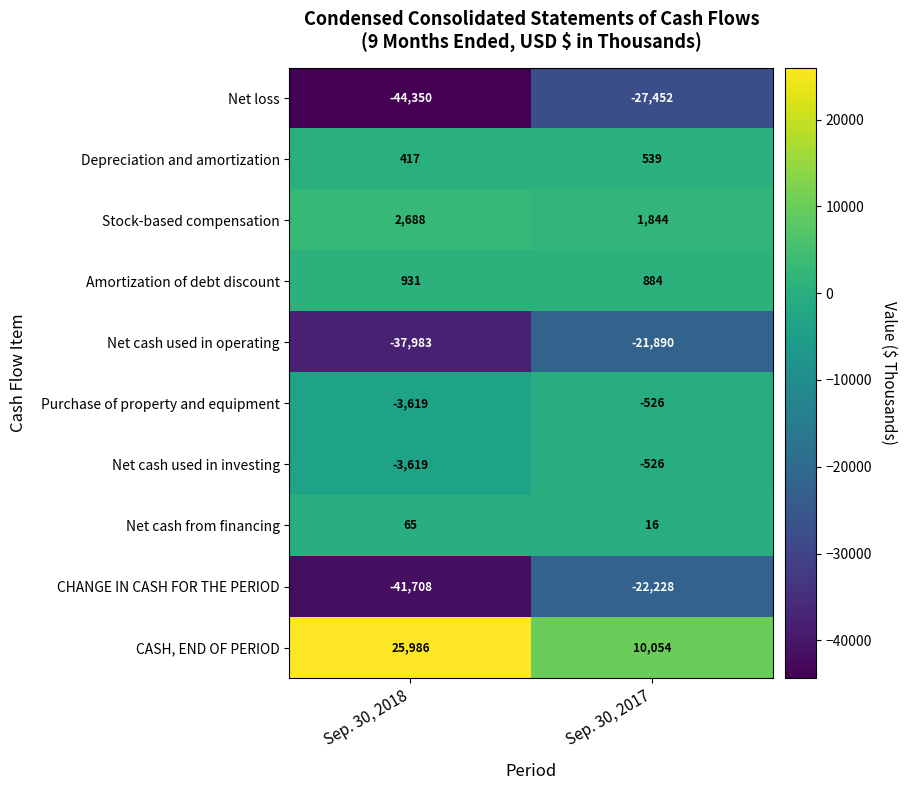

Which series changed the most between Sep. 30, 2018 and Sep. 30, 2017?

CHANGE IN CASH FOR THE PERIOD